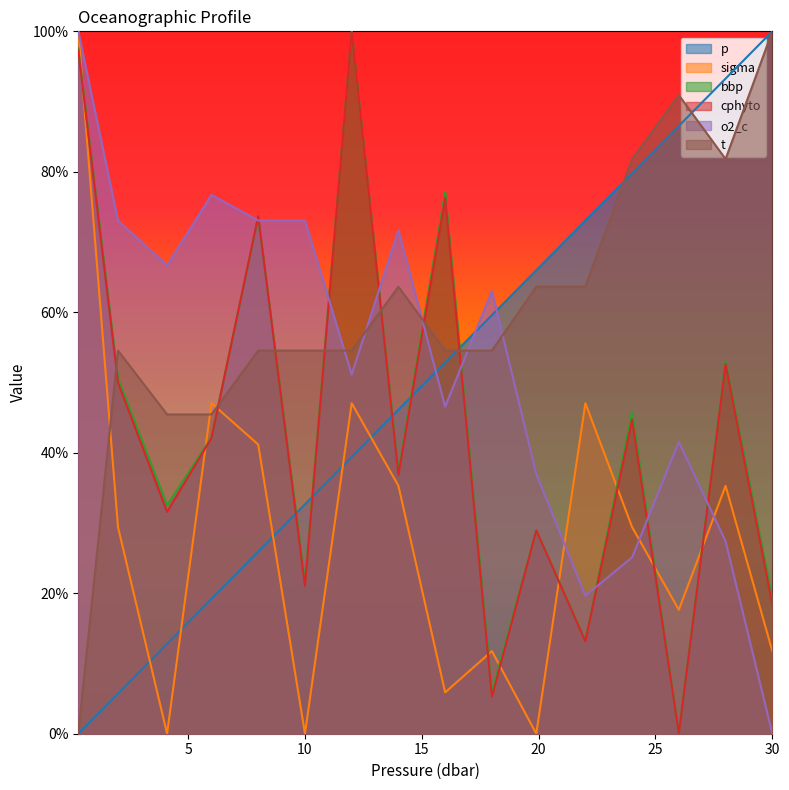

What is the label of the 13th point from the left?

24.0